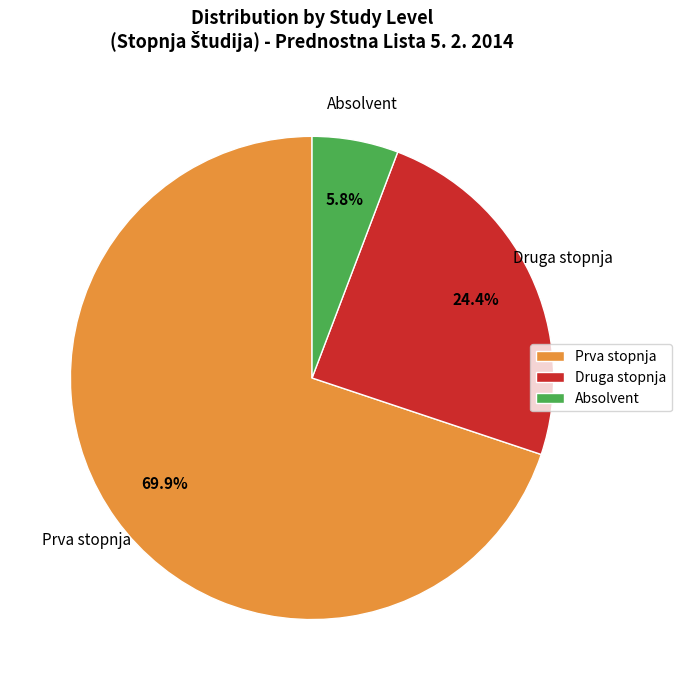

Count the number of slices in the pie.

3